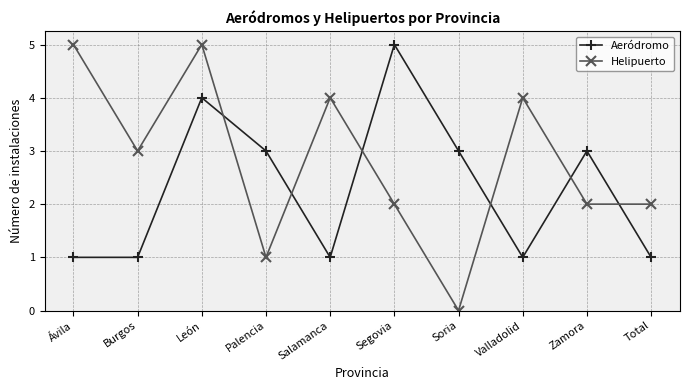

At which category is the sum across all series the highest?

León